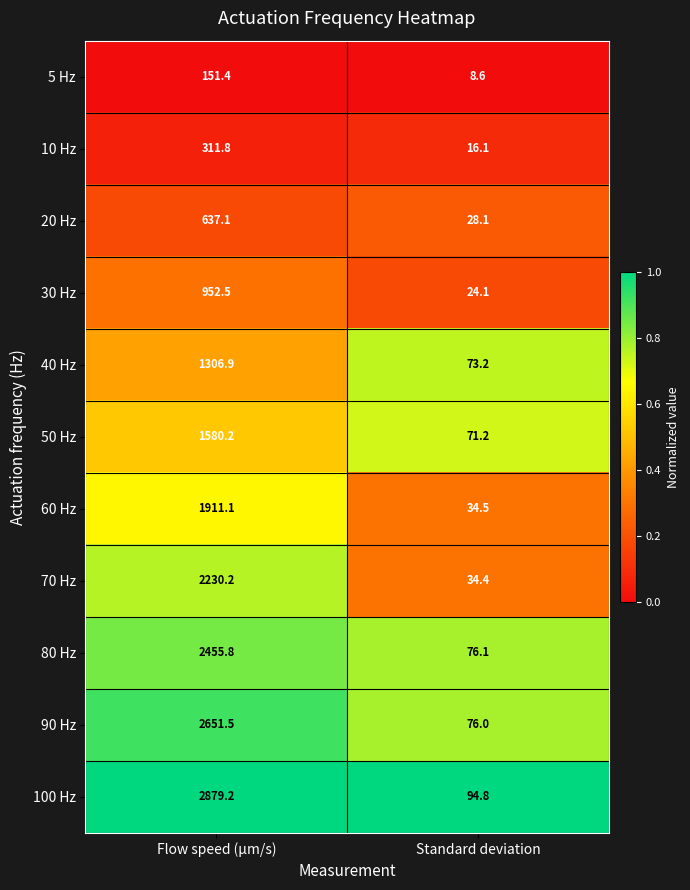

Reading left to right, transcribe all the data shown in this chart.

5 Hz: 151.4	8.6
10 Hz: 311.8	16.1
20 Hz: 637.1	28.1
30 Hz: 952.5	24.1
40 Hz: 1306.9	73.2
50 Hz: 1580.2	71.2
60 Hz: 1911.1	34.5
70 Hz: 2230.2	34.4
80 Hz: 2455.8	76.1
90 Hz: 2651.5	76.0
100 Hz: 2879.2	94.8